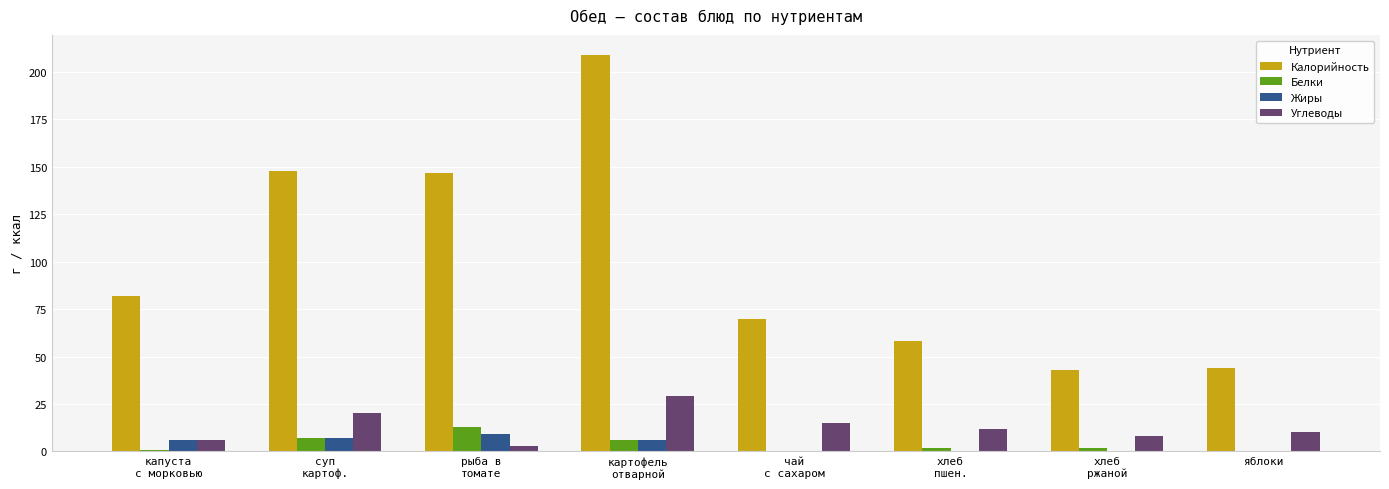

The Углеводы series shows 6 at суп
картоф.. True or false?

False